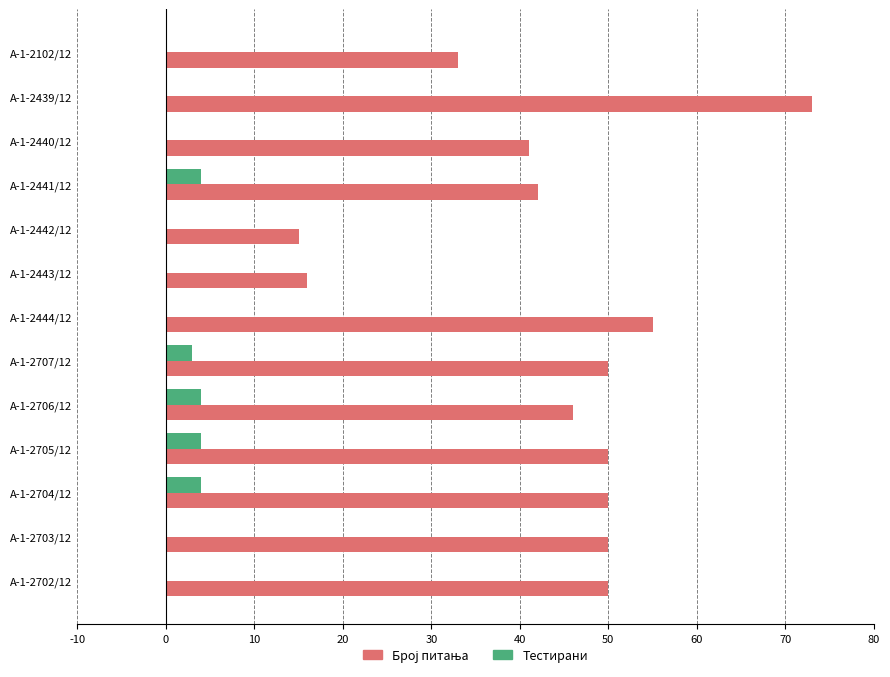

True or false: Тестирани has a value of 4 at А-1-2704/12.

True